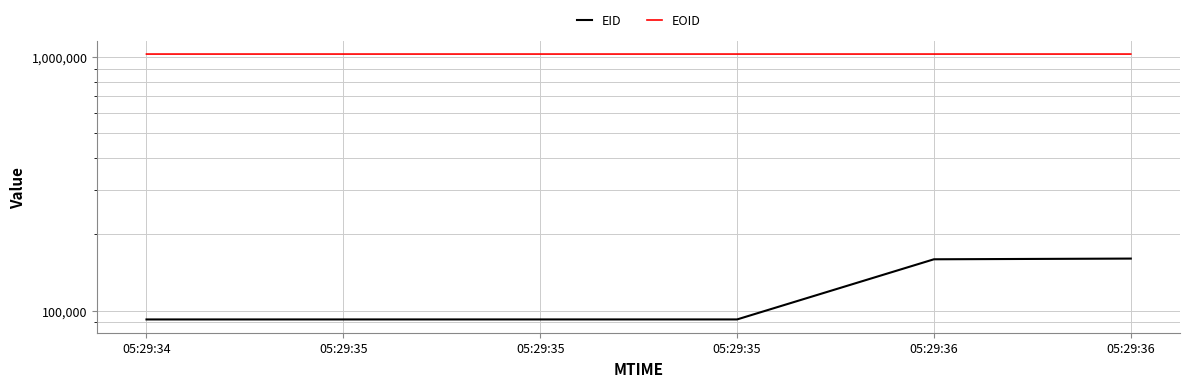

What is the minimum value for EID?

92277